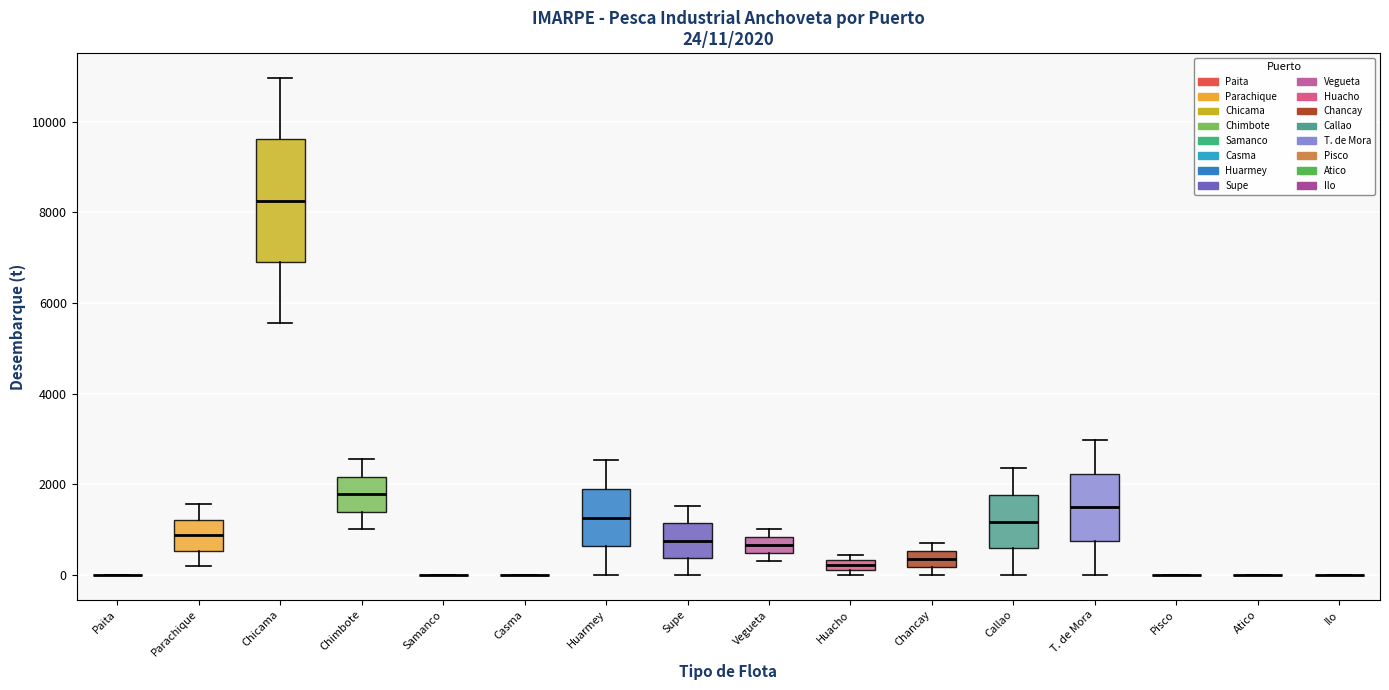

Comparing the boxes themselves (not the whiskers), which one is the tallest?

Chicama